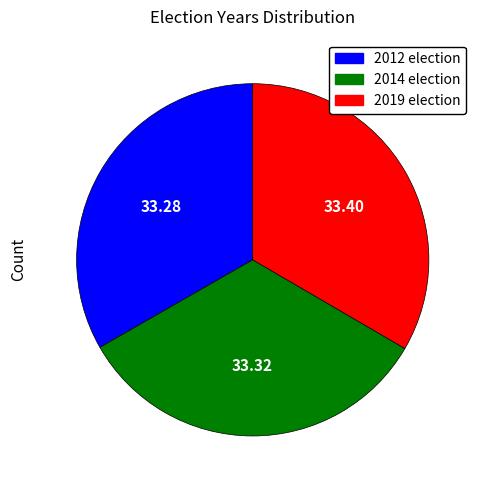

Approximately how many times larger is the value at 2019 election compared to 2014 election?

1.0